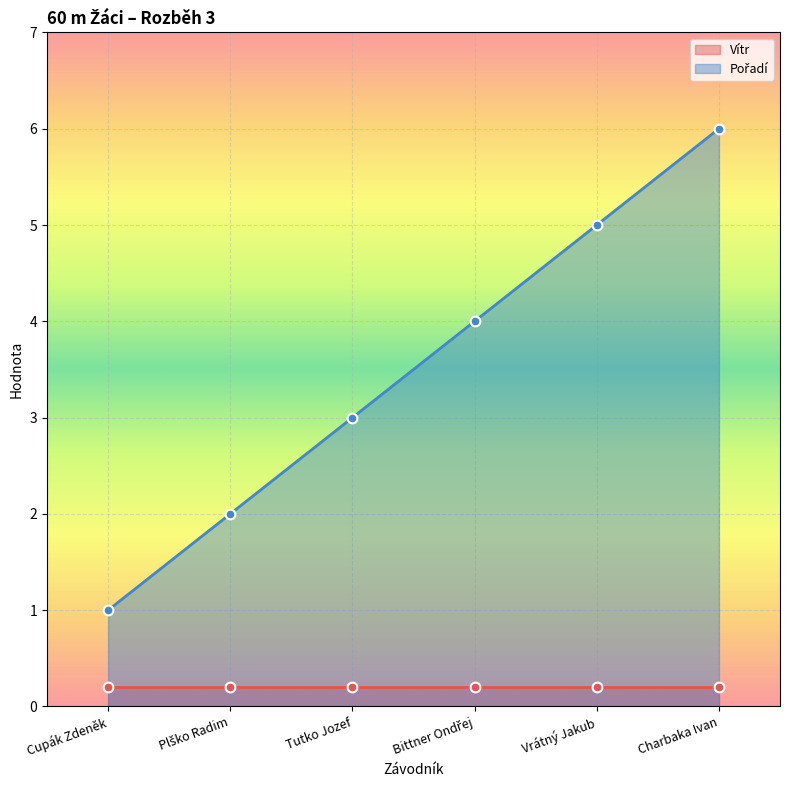

Does the chart display data point markers on the line(s)?

Yes